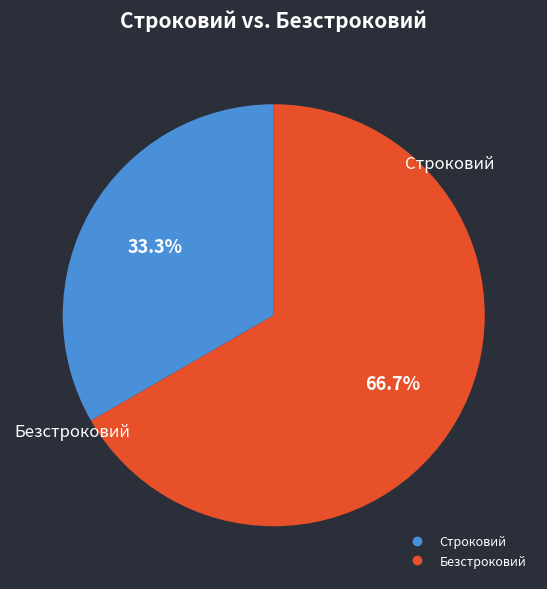

What is the largest slice in the pie chart?

Безстроковий